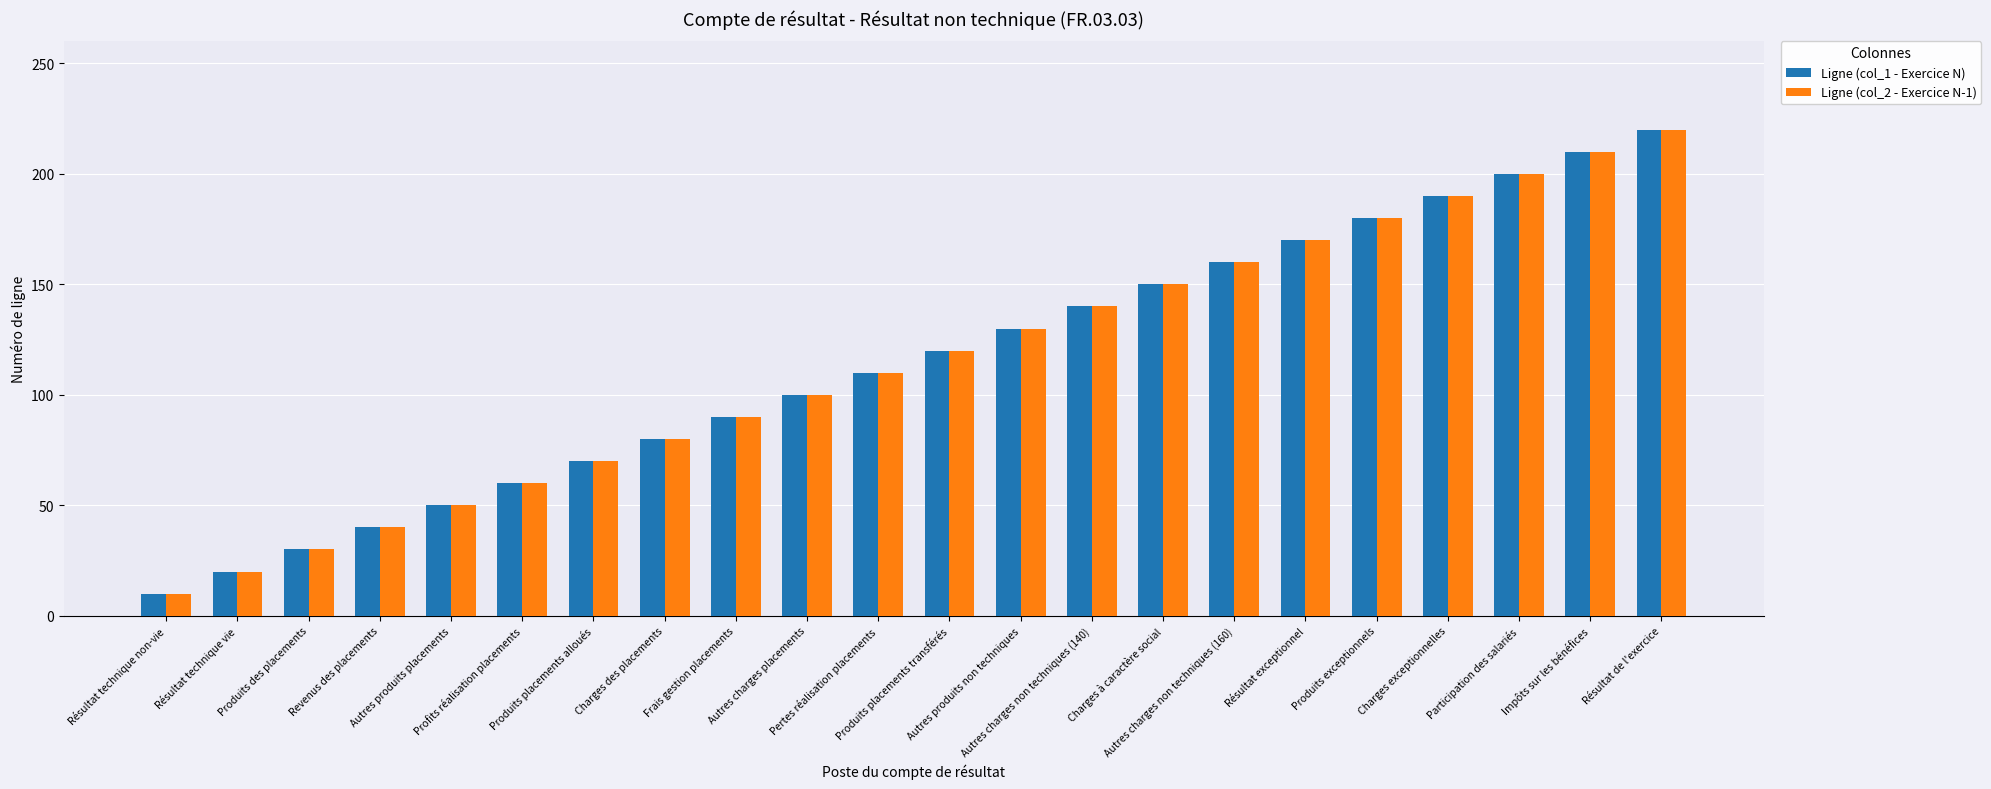

Reading left to right, list all the values displayed in this chart.

Ligne (col_1 - Exercice N): Résultat technique non-vie=10	Résultat technique vie=20	Produits des placements=30	Revenus des placements=40	Autres produits placements=50	Profits réalisation placements=60	Produits placements alloués=70	Charges des placements=80	Frais gestion placements=90	Autres charges placements=100	Pertes réalisation placements=110	Produits placements transférés=120	Autres produits non techniques=130	Autres charges non techniques (140)=140	Charges à caractère social=150	Autres charges non techniques (160)=160	Résultat exceptionnel=170	Produits exceptionnels=180	Charges exceptionnelles=190	Participation des salariés=200	Impôts sur les bénéfices=210	Résultat de l'exercice=220
Ligne (col_2 - Exercice N-1): Résultat technique non-vie=10	Résultat technique vie=20	Produits des placements=30	Revenus des placements=40	Autres produits placements=50	Profits réalisation placements=60	Produits placements alloués=70	Charges des placements=80	Frais gestion placements=90	Autres charges placements=100	Pertes réalisation placements=110	Produits placements transférés=120	Autres produits non techniques=130	Autres charges non techniques (140)=140	Charges à caractère social=150	Autres charges non techniques (160)=160	Résultat exceptionnel=170	Produits exceptionnels=180	Charges exceptionnelles=190	Participation des salariés=200	Impôts sur les bénéfices=210	Résultat de l'exercice=220